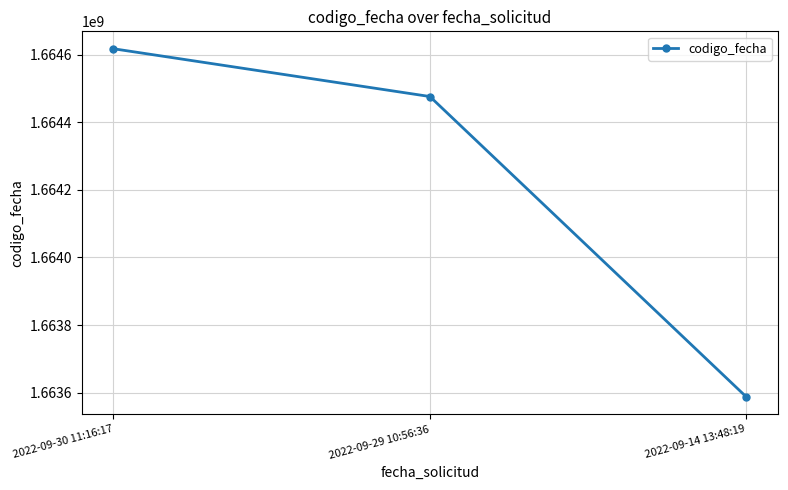

What is the value of the 1st point from the left?

1664617662